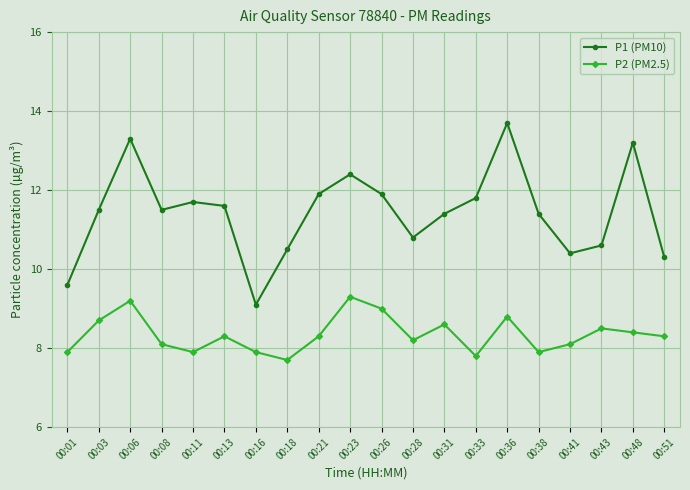

At how many categories does at least one series exceed 8?

20